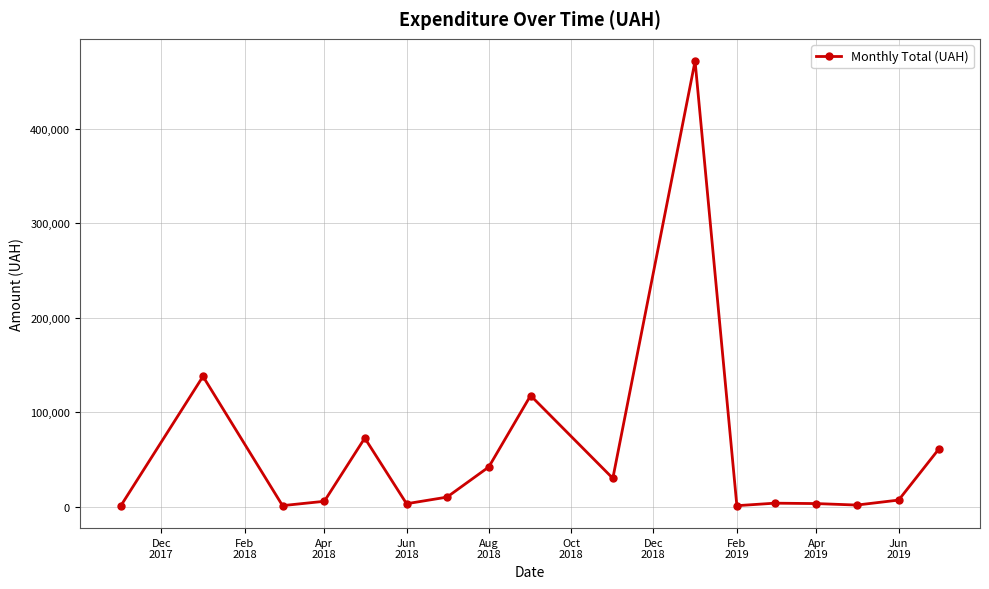

Does the chart have visible grid lines?

Yes